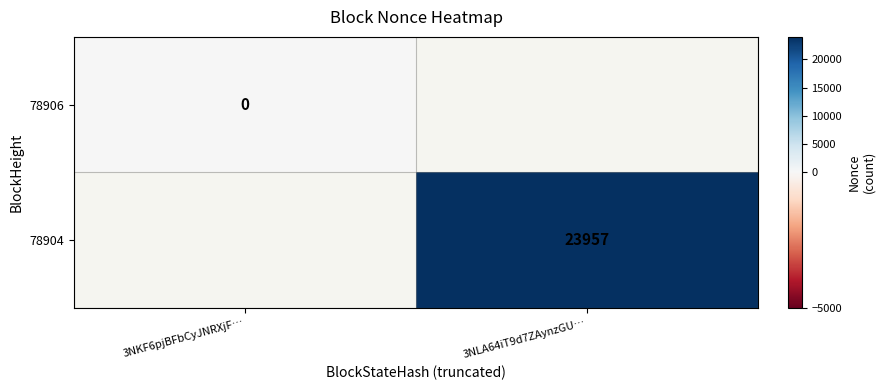

Is the value of 78904 at 3NLA64iT9d7ZAynzGU… greater than the value of 78906 at 3NKF6pjBFbCyJNRXjF…?

Yes